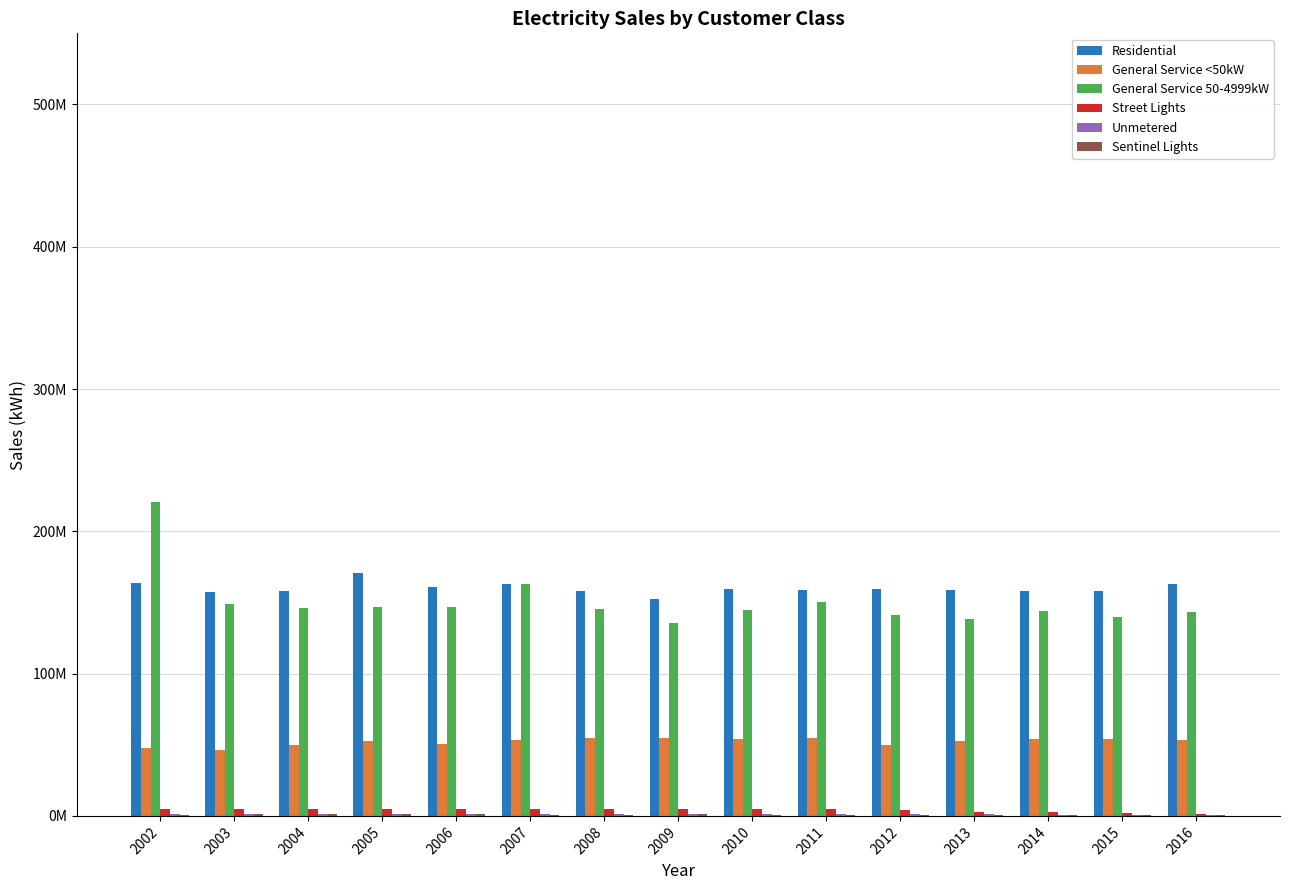

Where does the General Service <50kW series first go above 53416948?

2007